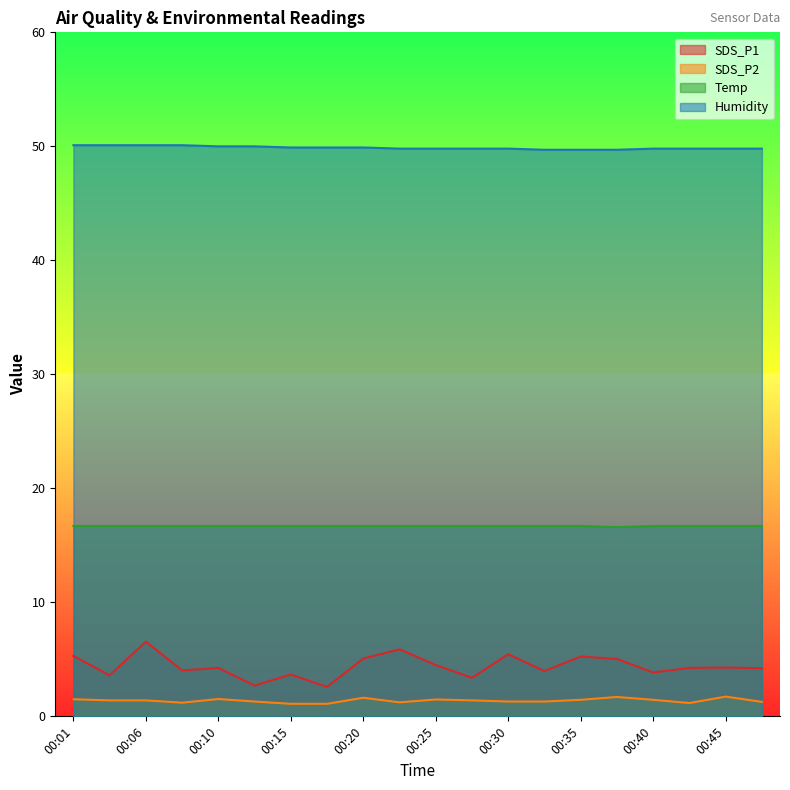

What is the value of the Temp point at the 14th from the left?

16.7